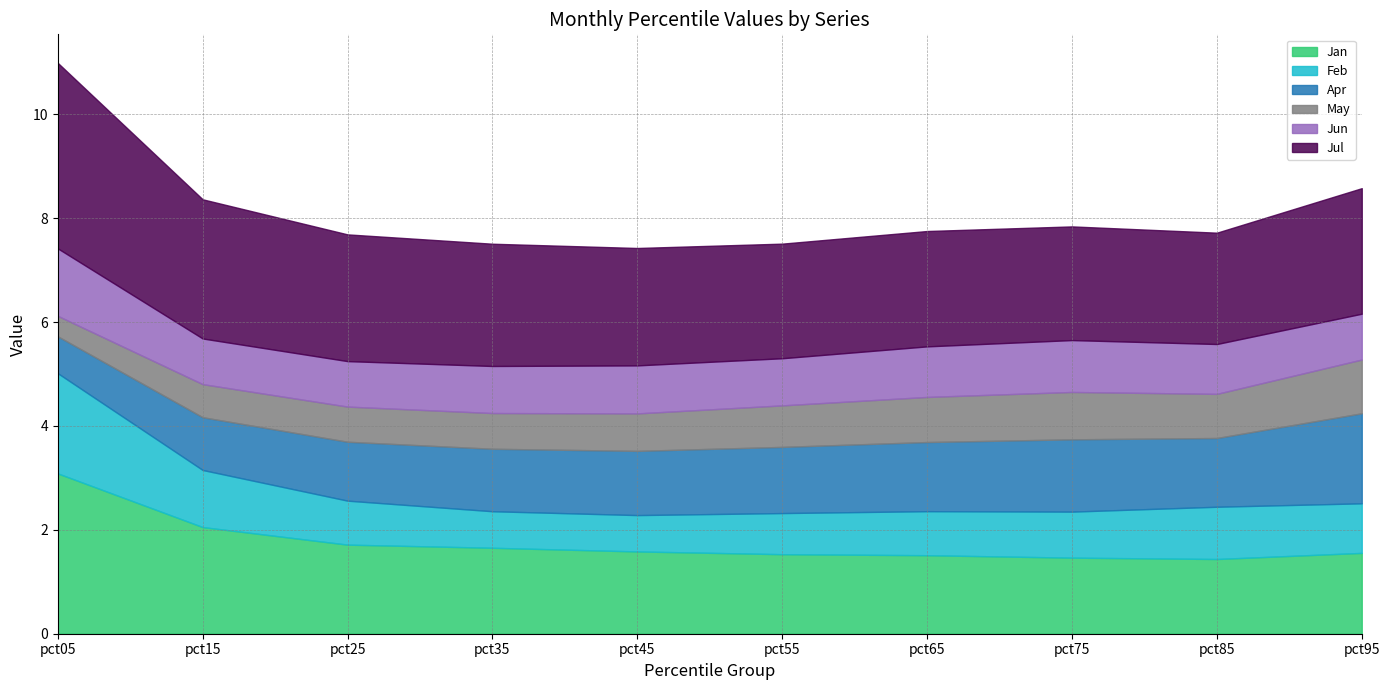

True or false: Jun has a value of 1.3 at pct15.

False